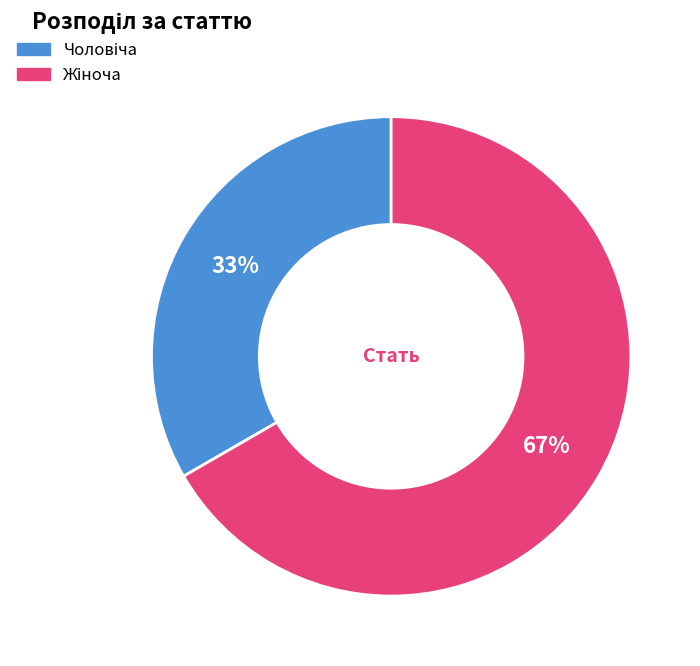

To the nearest percent, what is the average slice percentage?

50%